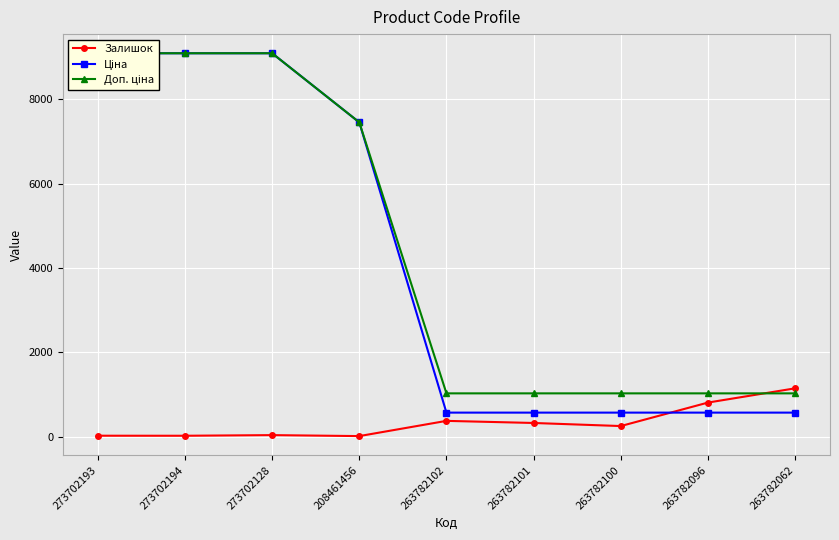

True or false: Доп. ціна and Залишок intersect in this chart.

True